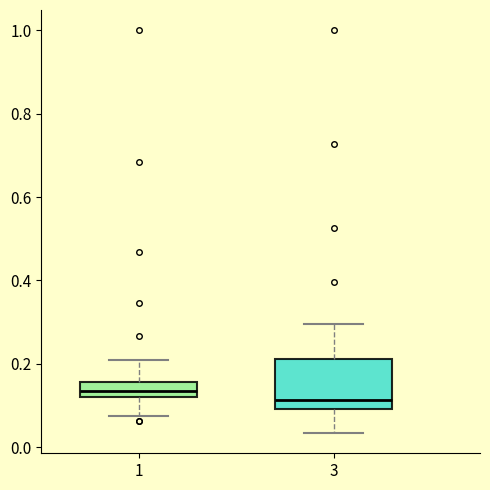

Reading left to right, read every box against the y-axis: the position of its median line, the range the box covers, and the ends of its whiskers. The values are not printed on the chart, so give them approximately, as read against the axis.

1: median 0.14, box 0.12 to 0.16, whiskers 0.08 to 0.20
3: median 0.12, box 0.10 to 0.22, whiskers 0.04 to 0.30